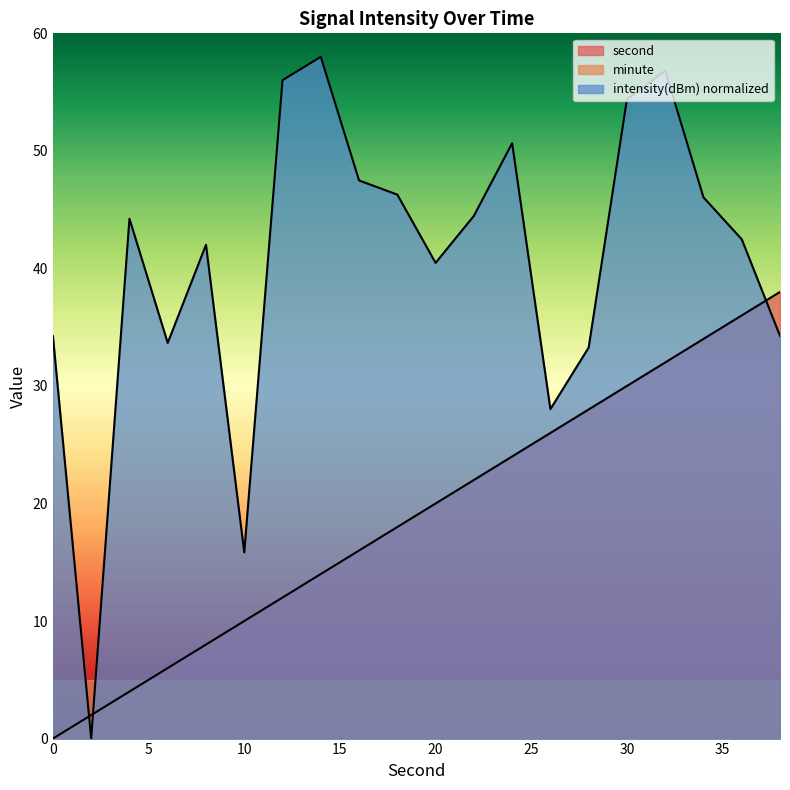

Rank the categories by second value from lowest to highest.

0, 2, 4, 6, 8, 10, 12, 14, 16, 18, 20, 22, 24, 26, 28, 30, 32, 34, 36, 38